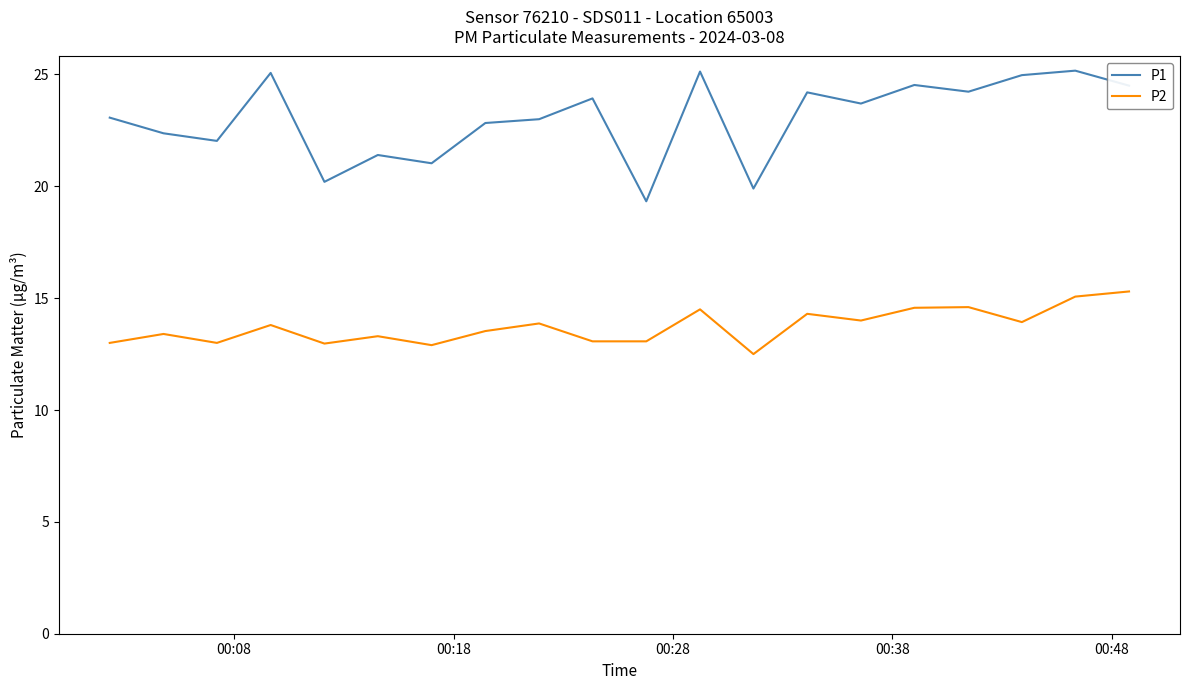

How many lines are shown in the chart?

2